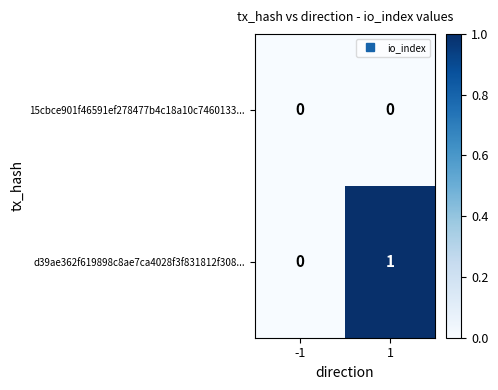

Rank the series by their maximum value, from lowest to highest.

15cbce901f46591ef278477b4c18a10c7460133..., d39ae362f619898c8ae7ca4028f3f831812f308...